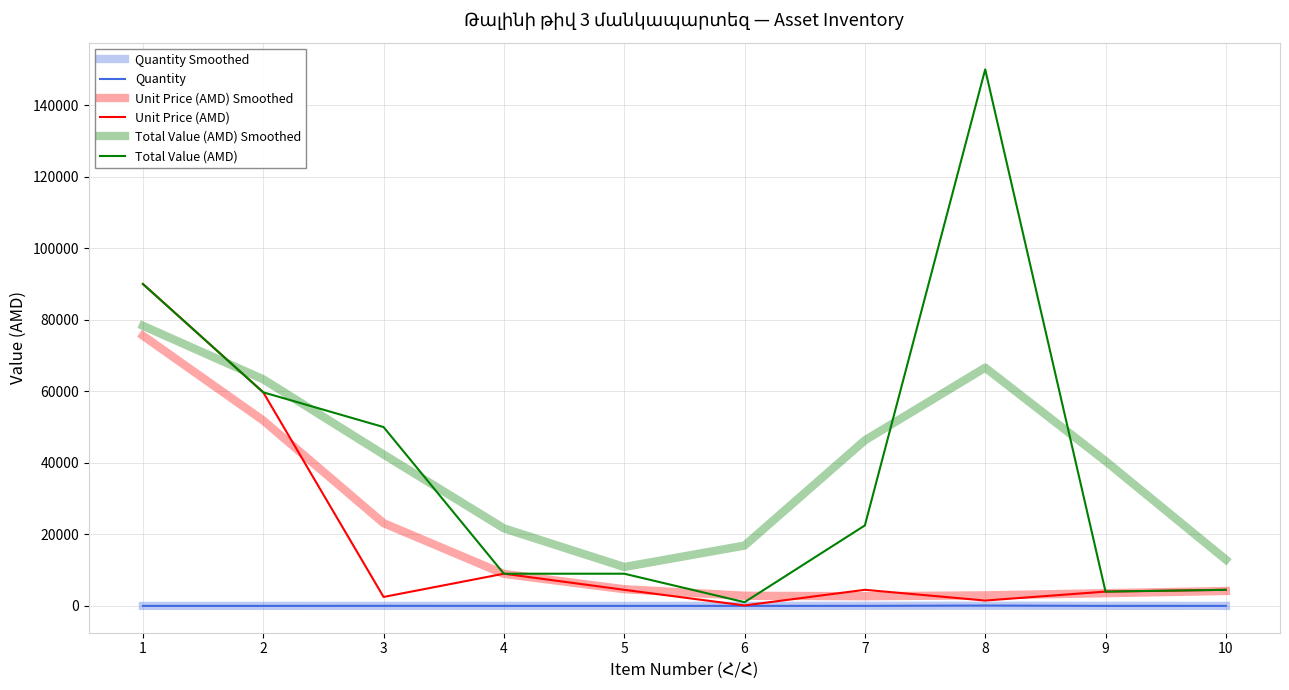

Does the chart display data point markers on the line(s)?

No